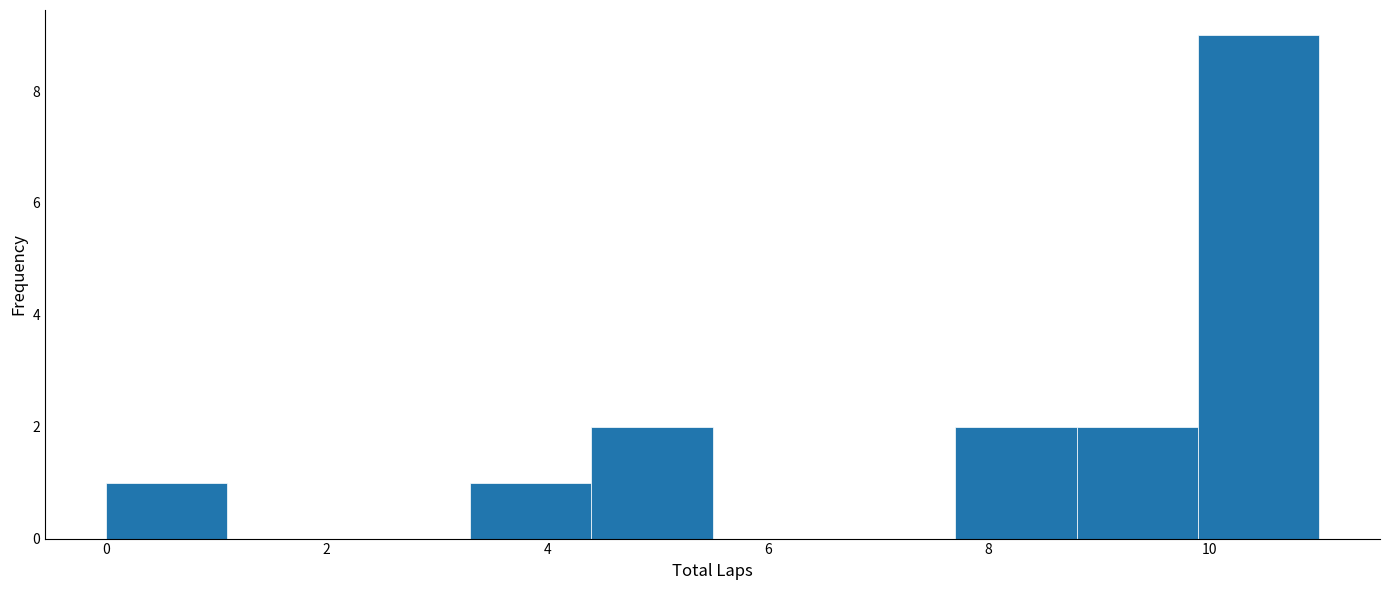

Over which range of the x-axis is the bar tallest?

9.9 to 11.0